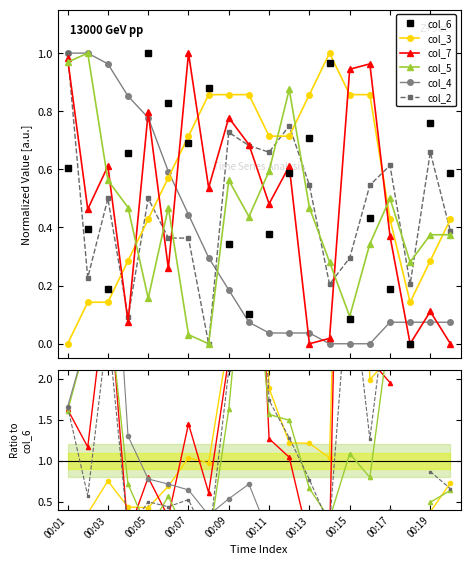

Is this an area chart (filled region under the line)?

No